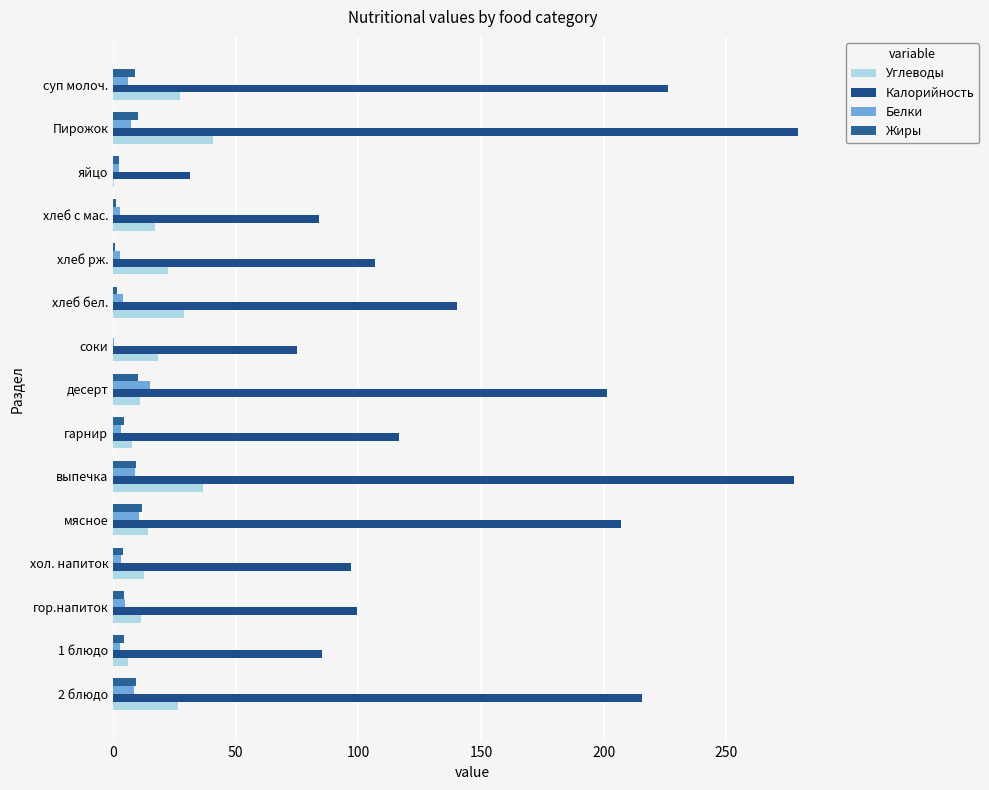

What is the sum of all Жиры values?

82.5